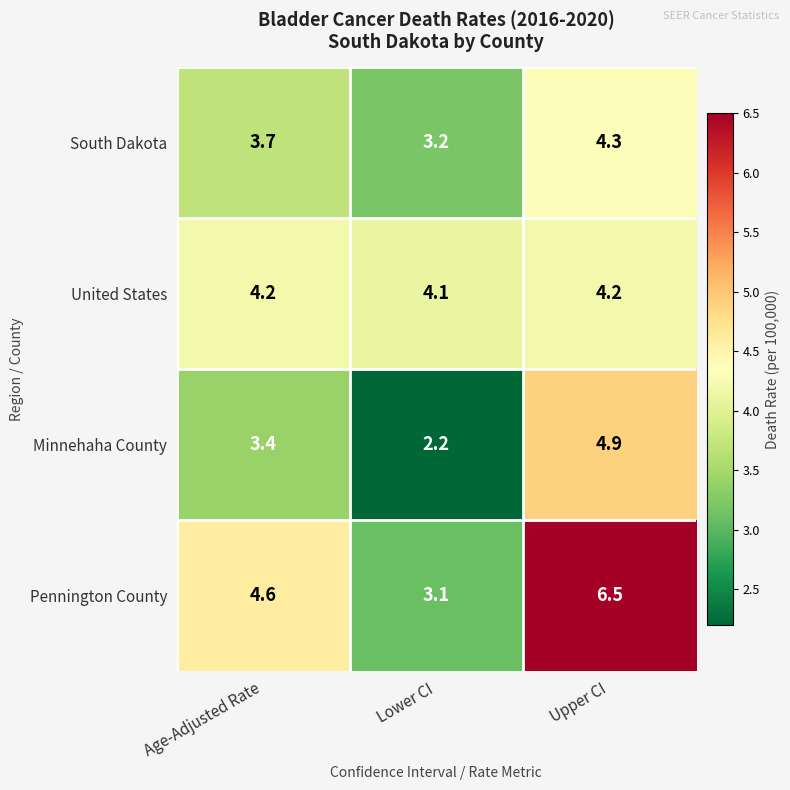

How many values in the Pennington County series are below 4?

1